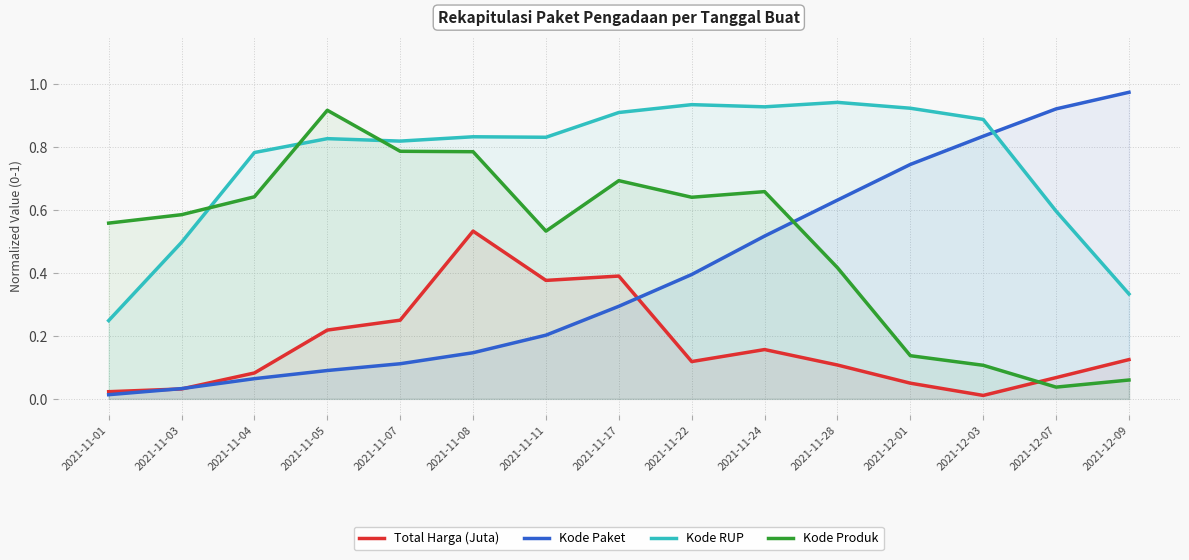

In Kode RUP, how many points are lower than both neighbors (excluding endpoints)?

3